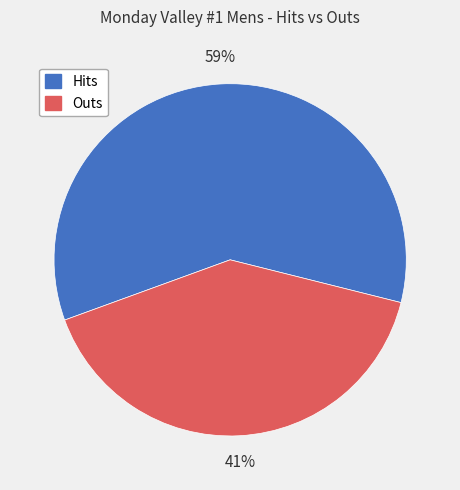

To the nearest percent, what is the average slice percentage?

50%